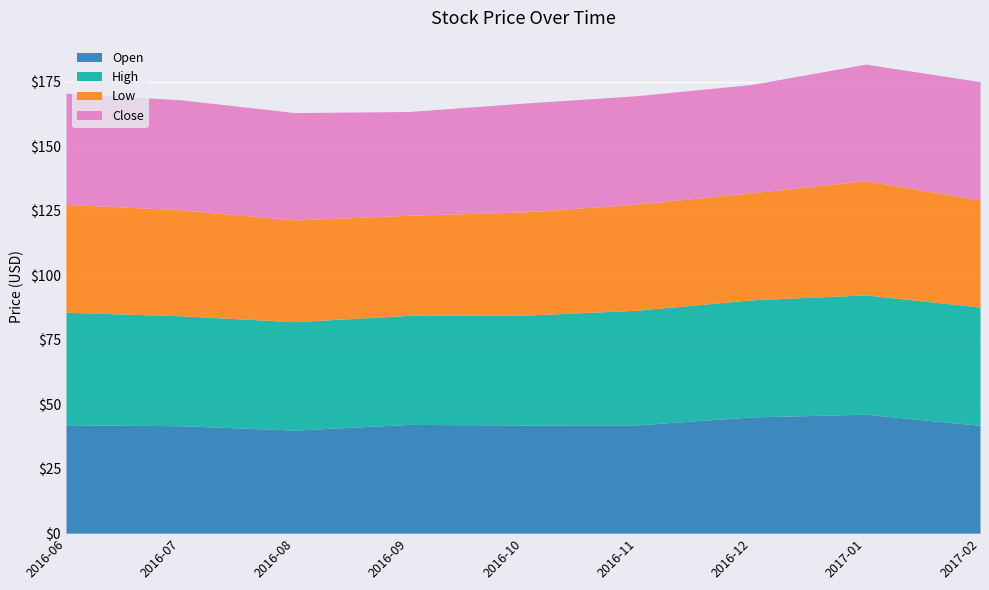

Which series has the largest total across all categories?

High